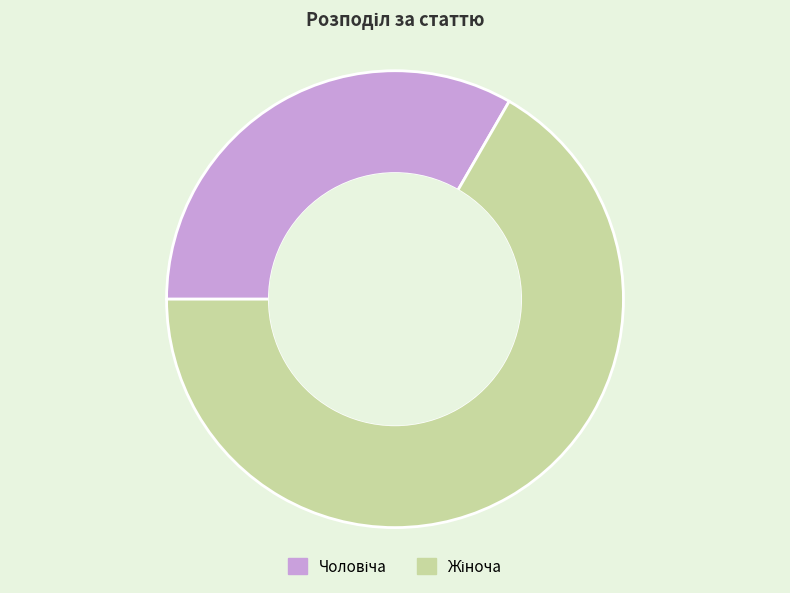

Is there any slice that represents more than half of the pie?

Yes